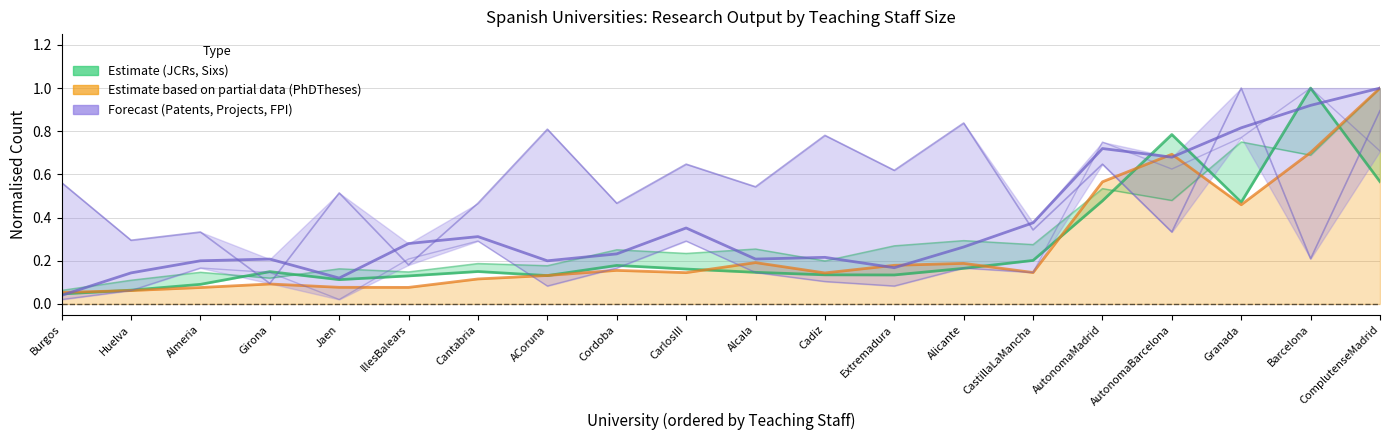

At which label is Sixs closest to 0?

Burgos